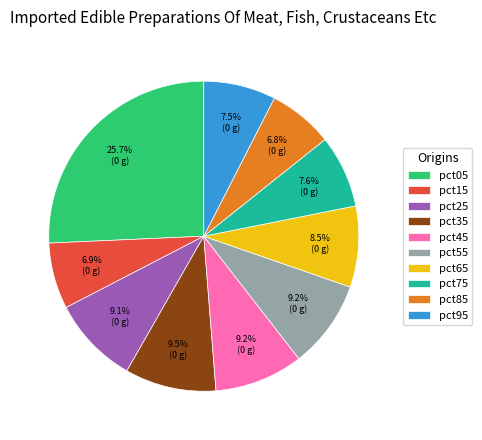

What percentage is the pct75 slice, to the nearest percent?

8%